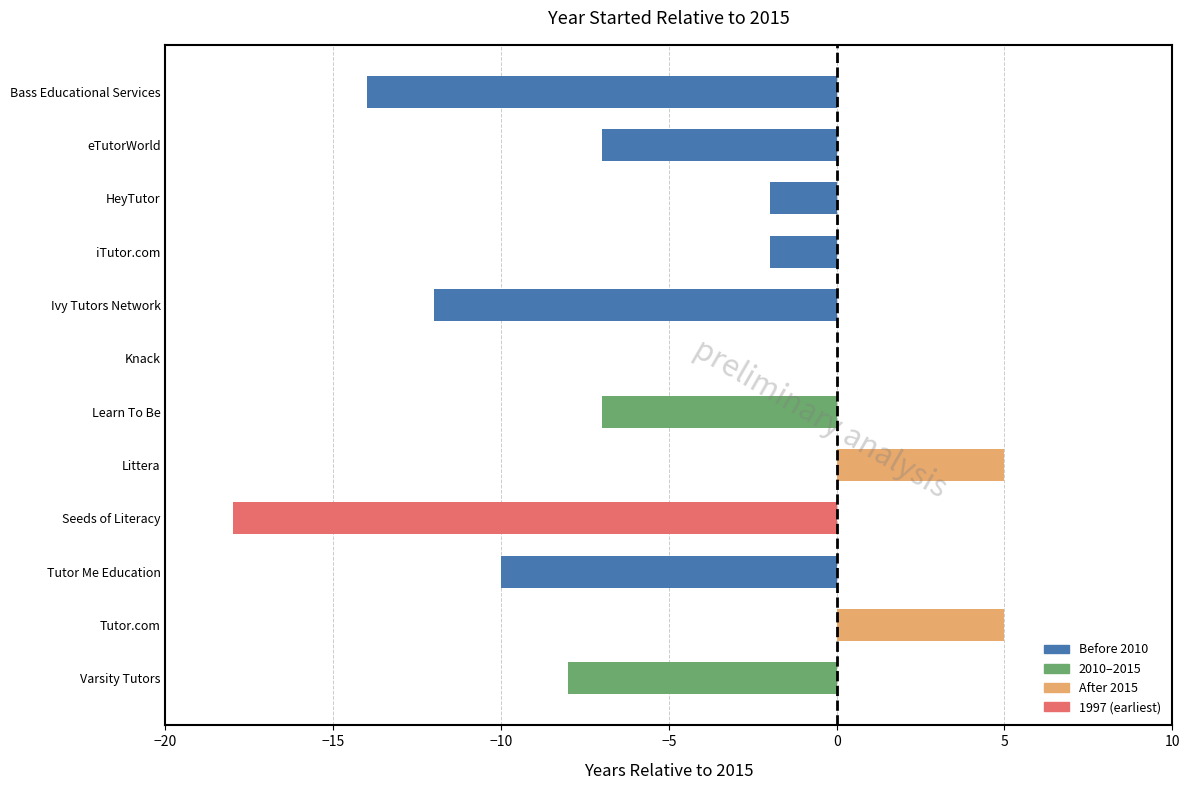

Between Ivy Tutors Network and Tutor.com, which is larger?

Tutor.com